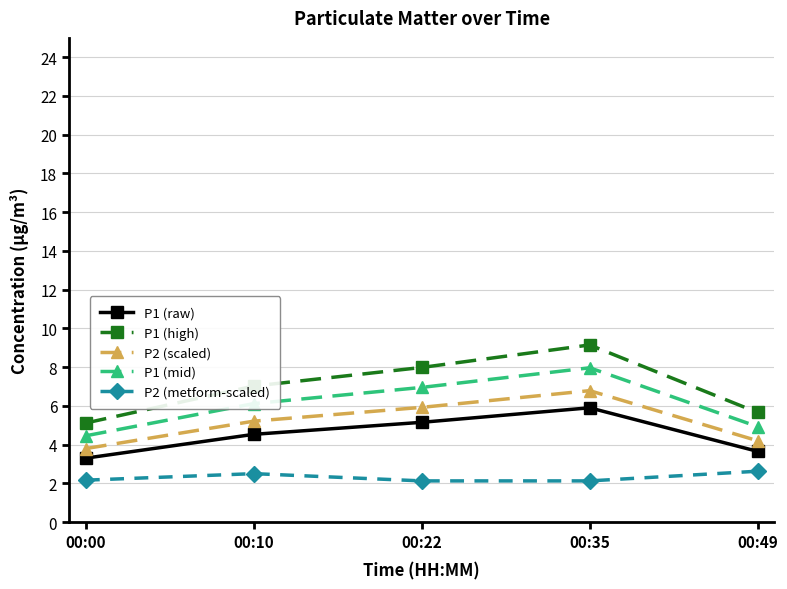

Which series has the largest range (max minus min)?

P1 (high)